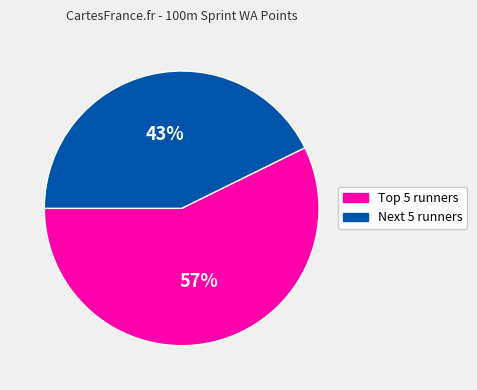

Is there any slice that represents more than half of the pie?

Yes